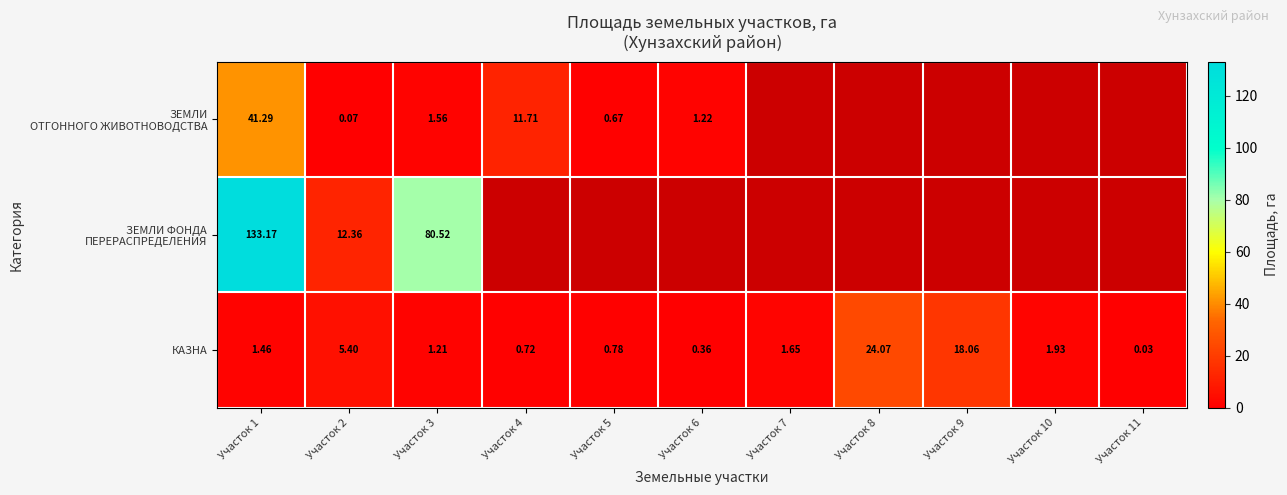

What is the difference between the ЗЕМЛИ ФОНДА ПЕРЕРАСПРЕДЕЛЕНИЯ values at Участок 9 and Участок 1?

133.2